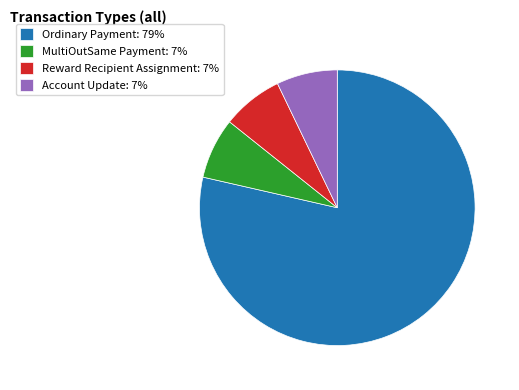

Which slice is the largest?

Ordinary Payment